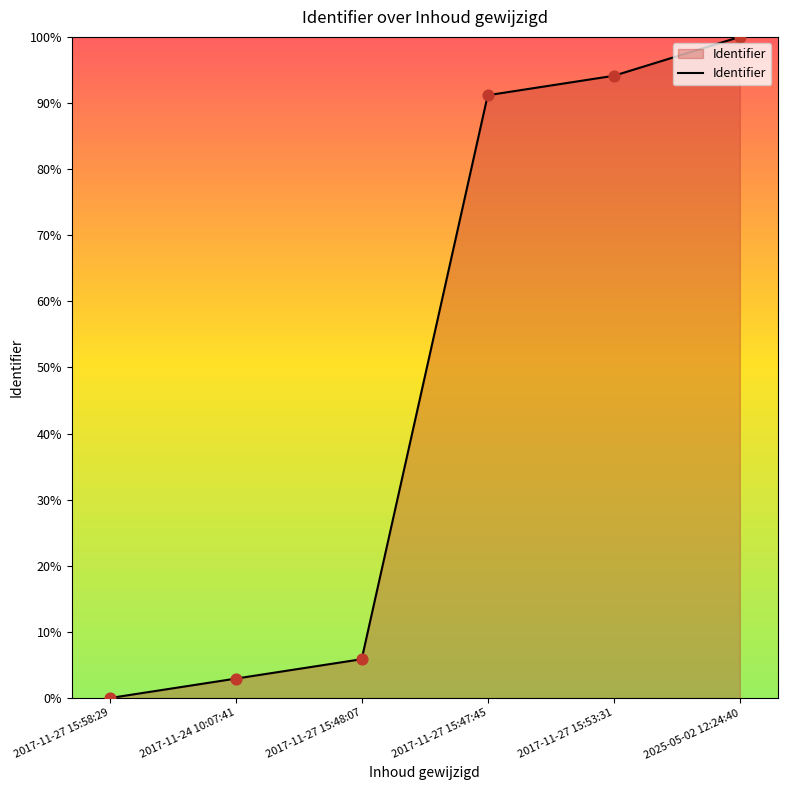

What is the change in value from 2017-11-27 15:58:29 to 2017-11-27 15:53:31?

+94.1